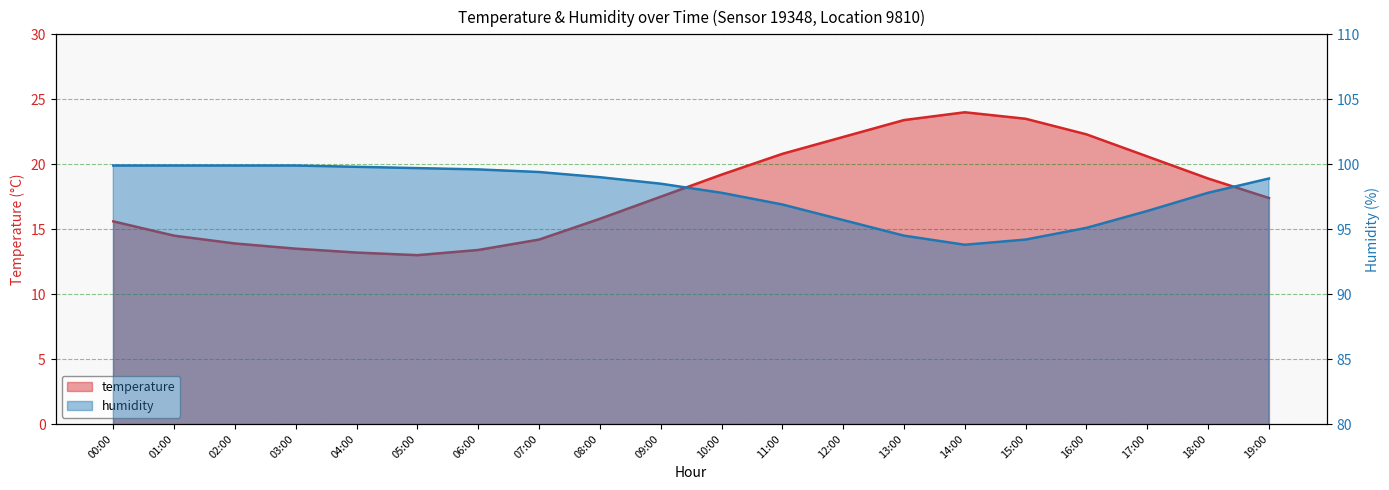

Between 00:00 and 10:00, which series saw the biggest shift?

temperature